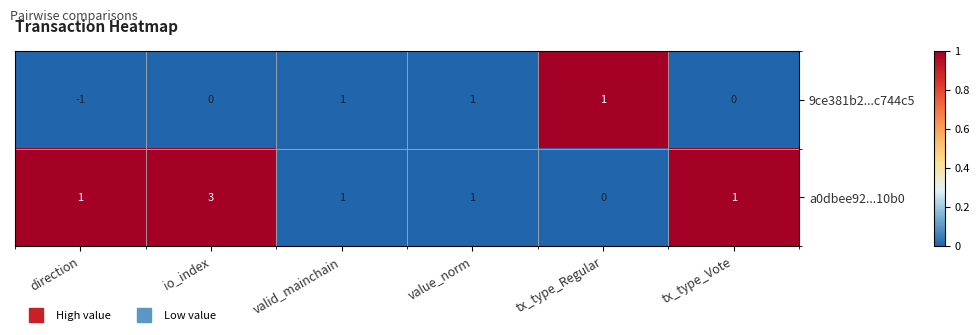

What is the difference between the maximum and minimum values in the a0dbee92...10b0 series?

3